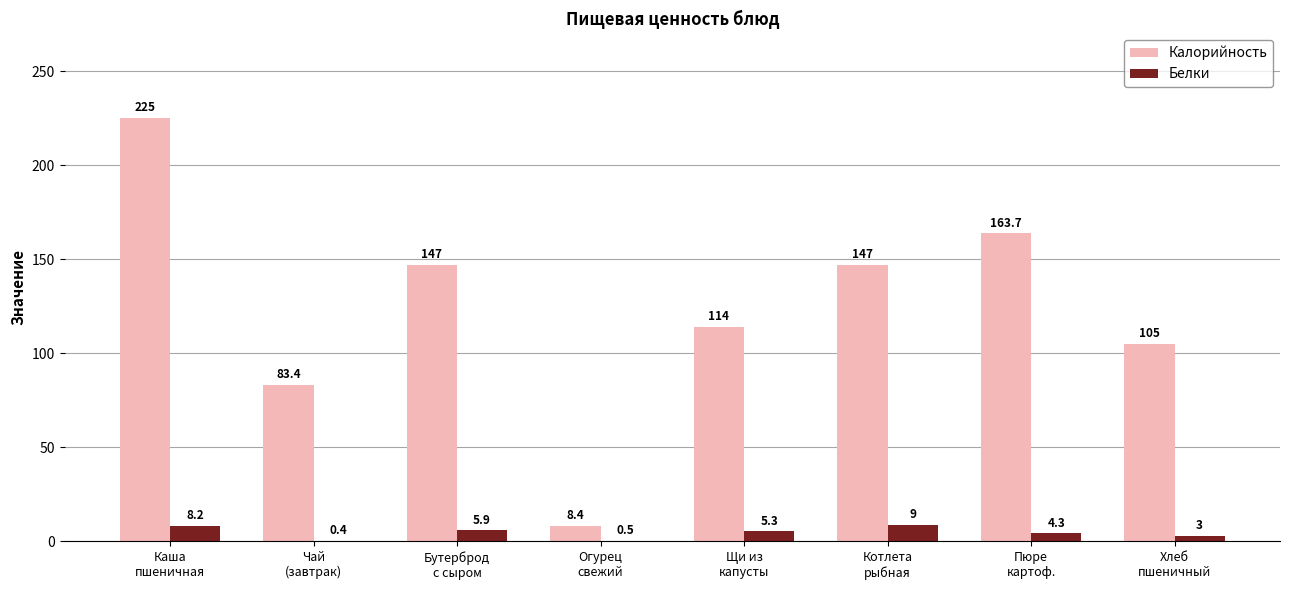

What are all the series names shown in the legend?

Калорийность, Белки